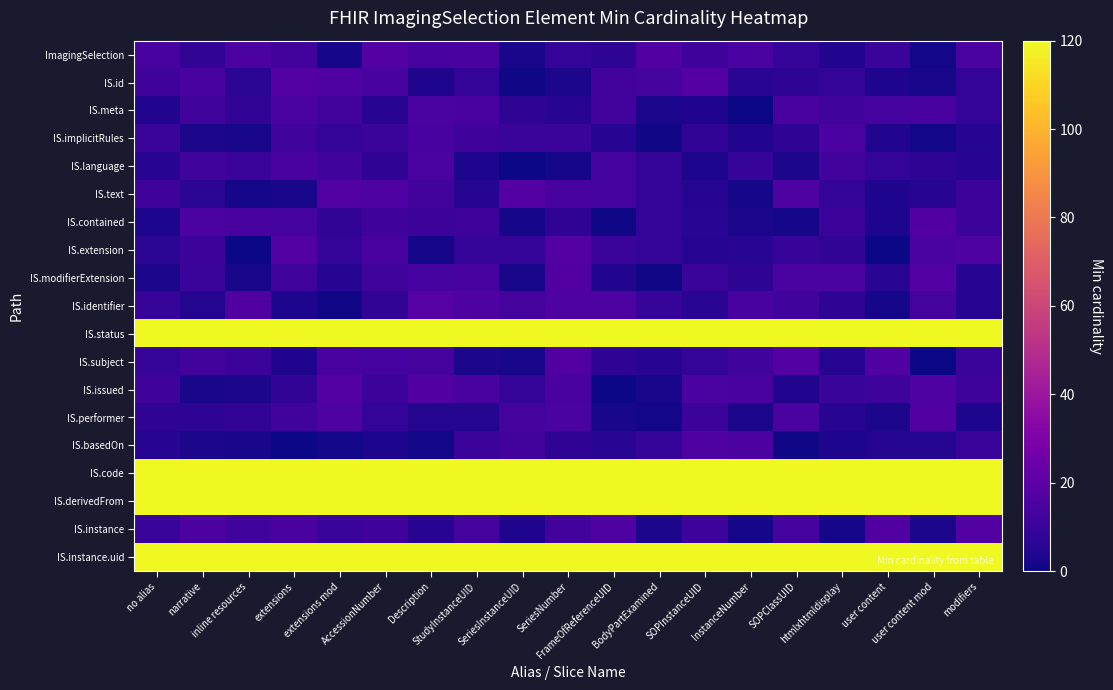

Reading left to right, extract all data points from this chart.

ImagingSelection: no alias=13.9	narrative=7.9	inline resources=15.5	extensions=12.6	extensions mod=1.7	AccessionNumber=17.6	Description=13.7	StudyInstanceUID=14.1	SeriesInstanceUID=2.3	SeriesNumber=8.1	FrameOfReferenceUID=6.7	BodyPartExamined=16.7	SOPInstanceUID=11.6	InstanceNumber=14.8	SOPClassUID=8.0	htmlxhtmldisplay=4.1	user content=10.0	user content mod=1.1	modifiers=14.9
IS.id: no alias=11.4	narrative=13.6	inline resources=6.4	extensions=17.5	extensions mod=16.1	AccessionNumber=14.0	Description=3.5	StudyInstanceUID=8.4	SeriesInstanceUID=0.8	SeriesNumber=2.8	FrameOfReferenceUID=12.3	BodyPartExamined=13.4	SOPInstanceUID=17.4	InstanceNumber=5.9	SOPClassUID=6.7	htmlxhtmldisplay=8.5	user content=3.4	user content mod=2.3	modifiers=8.6
IS.meta: no alias=4.1	narrative=12.1	inline resources=7.9	extensions=15.0	extensions mod=12.6	AccessionNumber=5.6	Description=15.0	StudyInstanceUID=14.5	SeriesInstanceUID=7.0	SeriesNumber=5.2	FrameOfReferenceUID=12.3	BodyPartExamined=2.5	SOPInstanceUID=3.6	InstanceNumber=0.1	SOPClassUID=14.2	htmlxhtmldisplay=12.0	user content=12.7	user content mod=14.1	modifiers=8.3
IS.implicitRules: no alias=10.2	narrative=2.5	inline resources=2.1	extensions=12.0	extensions mod=8.5	AccessionNumber=10.2	Description=13.8	StudyInstanceUID=11.4	SeriesInstanceUID=10.0	SeriesNumber=10.1	FrameOfReferenceUID=5.5	BodyPartExamined=0.6	SOPInstanceUID=7.9	InstanceNumber=3.9	SOPClassUID=7.4	htmlxhtmldisplay=15.4	user content=4.2	user content mod=1.0	modifiers=5.1
IS.language: no alias=5.3	narrative=11.9	inline resources=10.0	extensions=14.1	extensions mod=12.0	AccessionNumber=7.3	Description=14.7	StudyInstanceUID=3.0	SeriesInstanceUID=0.4	SeriesNumber=1.6	FrameOfReferenceUID=13.0	BodyPartExamined=8.3	SOPInstanceUID=2.9	InstanceNumber=9.0	SOPClassUID=2.7	htmlxhtmldisplay=12.5	user content=8.0	user content mod=6.9	modifiers=5.4
IS.text: no alias=11.3	narrative=6.5	inline resources=1.6	extensions=2.1	extensions mod=17.3	AccessionNumber=16.4	Description=12.6	StudyInstanceUID=4.8	SeriesInstanceUID=17.4	SeriesNumber=14.0	FrameOfReferenceUID=12.9	BodyPartExamined=8.1	SOPInstanceUID=4.9	InstanceNumber=1.7	SOPClassUID=16.2	htmlxhtmldisplay=8.2	user content=3.6	user content mod=5.5	modifiers=10.4
IS.contained: no alias=3.2	narrative=15.4	inline resources=13.7	extensions=13.0	extensions mod=7.8	AccessionNumber=11.3	Description=10.5	StudyInstanceUID=11.7	SeriesInstanceUID=1.5	SeriesNumber=7.5	FrameOfReferenceUID=0.7	BodyPartExamined=8.9	SOPInstanceUID=5.9	InstanceNumber=2.6	SOPClassUID=1.9	htmlxhtmldisplay=10.6	user content=3.1	user content mod=16.7	modifiers=10.5
IS.extension: no alias=6.2	narrative=10.6	inline resources=0.4	extensions=17.3	extensions mod=8.7	AccessionNumber=14.1	Description=1.5	StudyInstanceUID=8.8	SeriesInstanceUID=8.8	SeriesNumber=16.9	FrameOfReferenceUID=10.3	BodyPartExamined=8.5	SOPInstanceUID=4.8	InstanceNumber=6.0	SOPClassUID=9.4	htmlxhtmldisplay=7.9	user content=0.4	user content mod=14.9	modifiers=16.1
IS.modifierExtension: no alias=2.5	narrative=10.0	inline resources=2.0	extensions=12.1	extensions mod=5.1	AccessionNumber=11.9	Description=13.1	StudyInstanceUID=13.8	SeriesInstanceUID=1.9	SeriesNumber=16.5	FrameOfReferenceUID=4.1	BodyPartExamined=0.7	SOPInstanceUID=10.0	InstanceNumber=6.7	SOPClassUID=14.9	htmlxhtmldisplay=14.5	user content=5.7	user content mod=17.2	modifiers=5.2
IS.identifier: no alias=9.3	narrative=4.6	inline resources=16.8	extensions=3.0	extensions mod=0.8	AccessionNumber=7.8	Description=17.9	StudyInstanceUID=16.1	SeriesInstanceUID=13.5	SeriesNumber=16.0	FrameOfReferenceUID=16.1	BodyPartExamined=9.3	SOPInstanceUID=5.7	InstanceNumber=13.9	SOPClassUID=11.9	htmlxhtmldisplay=6.7	user content=1.7	user content mod=13.4	modifiers=4.7
IS.status: no alias=136.9	narrative=124.3	inline resources=122.2	extensions=135.0	extensions mod=122.8	AccessionNumber=123.2	Description=130.8	StudyInstanceUID=135.7	SeriesInstanceUID=123.5	SeriesNumber=125.6	FrameOfReferenceUID=134.0	BodyPartExamined=137.5	SOPInstanceUID=129.0	InstanceNumber=122.6	SOPClassUID=120.3	htmlxhtmldisplay=124.1	user content=122.4	user content mod=132.2	modifiers=122.2
IS.subject: no alias=9.1	narrative=12.5	inline resources=10.5	extensions=3.6	extensions mod=14.5	AccessionNumber=12.9	Description=13.3	StudyInstanceUID=2.4	SeriesInstanceUID=2.2	SeriesNumber=16.7	FrameOfReferenceUID=7.2	BodyPartExamined=5.4	SOPInstanceUID=8.8	InstanceNumber=11.9	SOPClassUID=17.2	htmlxhtmldisplay=5.2	user content=16.6	user content mod=0.4	modifiers=10.0
IS.issued: no alias=11.4	narrative=1.9	inline resources=2.5	extensions=7.5	extensions mod=17.4	AccessionNumber=10.7	Description=16.8	StudyInstanceUID=14.5	SeriesInstanceUID=8.4	SeriesNumber=14.1	FrameOfReferenceUID=0.3	BodyPartExamined=2.0	SOPInstanceUID=14.9	InstanceNumber=14.3	SOPClassUID=4.2	htmlxhtmldisplay=9.6	user content=10.9	user content mod=15.6	modifiers=10.9
IS.performer: no alias=7.4	narrative=6.7	inline resources=7.7	extensions=11.7	extensions mod=15.6	AccessionNumber=8.2	Description=4.5	StudyInstanceUID=4.3	SeriesInstanceUID=13.4	SeriesNumber=14.7	FrameOfReferenceUID=1.9	BodyPartExamined=1.2	SOPInstanceUID=10.7	InstanceNumber=2.6	SOPClassUID=14.8	htmlxhtmldisplay=5.6	user content=2.6	user content mod=16.6	modifiers=3.0
IS.basedOn: no alias=5.1	narrative=2.8	inline resources=2.1	extensions=0.4	extensions mod=1.0	AccessionNumber=3.1	Description=1.0	StudyInstanceUID=10.6	SeriesInstanceUID=12.3	SeriesNumber=7.1	FrameOfReferenceUID=5.7	BodyPartExamined=9.1	SOPInstanceUID=15.8	InstanceNumber=15.3	SOPClassUID=0.8	htmlxhtmldisplay=3.3	user content=4.3	user content mod=4.5	modifiers=10.3
IS.code: no alias=127.5	narrative=120.9	inline resources=126.7	extensions=129.4	extensions mod=121.8	AccessionNumber=135.0	Description=120.9	StudyInstanceUID=136.6	SeriesInstanceUID=121.8	SeriesNumber=135.2	FrameOfReferenceUID=136.2	BodyPartExamined=137.6	SOPInstanceUID=134.4	InstanceNumber=134.0	SOPClassUID=131.6	htmlxhtmldisplay=134.0	user content=122.4	user content mod=129.6	modifiers=129.3
IS.derivedFrom: no alias=135.4	narrative=128.3	inline resources=126.9	extensions=131.5	extensions mod=124.8	AccessionNumber=122.5	Description=128.6	StudyInstanceUID=127.5	SeriesInstanceUID=124.2	SeriesNumber=126.6	FrameOfReferenceUID=126.6	BodyPartExamined=125.9	SOPInstanceUID=126.8	InstanceNumber=132.3	SOPClassUID=125.3	htmlxhtmldisplay=137.1	user content=136.5	user content mod=128.7	modifiers=125.9
IS.instance: no alias=9.6	narrative=15.3	inline resources=11.7	extensions=14.5	extensions mod=9.6	AccessionNumber=11.4	Description=5.2	StudyInstanceUID=13.2	SeriesInstanceUID=3.6	SeriesNumber=12.5	FrameOfReferenceUID=15.5	BodyPartExamined=2.4	SOPInstanceUID=11.1	InstanceNumber=1.7	SOPClassUID=13.1	htmlxhtmldisplay=1.5	user content=16.8	user content mod=2.5	modifiers=17.3
IS.instance.uid: no alias=134.4	narrative=130.7	inline resources=134.1	extensions=134.3	extensions mod=137.0	AccessionNumber=124.6	Description=130.6	StudyInstanceUID=121.7	SeriesInstanceUID=131.1	SeriesNumber=123.1	FrameOfReferenceUID=130.2	BodyPartExamined=130.3	SOPInstanceUID=128.4	InstanceNumber=129.4	SOPClassUID=133.8	htmlxhtmldisplay=134.4	user content=128.9	user content mod=130.8	modifiers=136.8